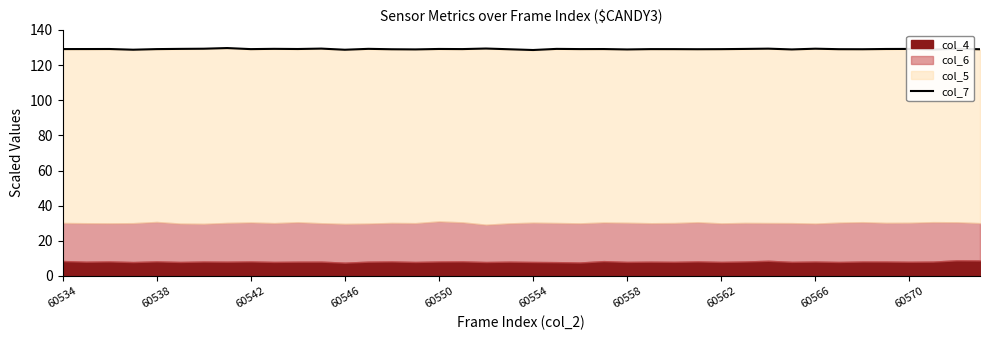

What is the minimum value for col_7?

128.6